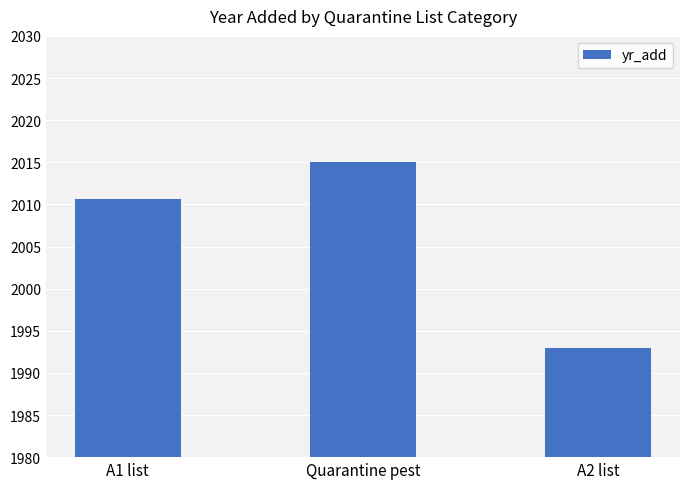

What is the sum of all values?

6018.7